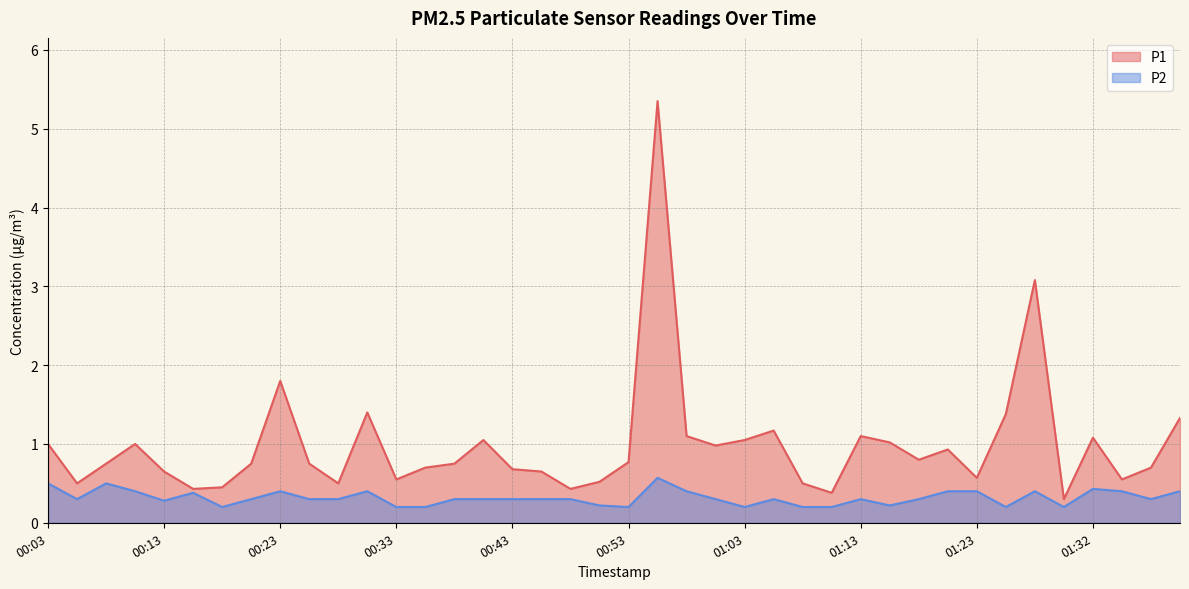

Does the chart display data point markers on the line(s)?

No